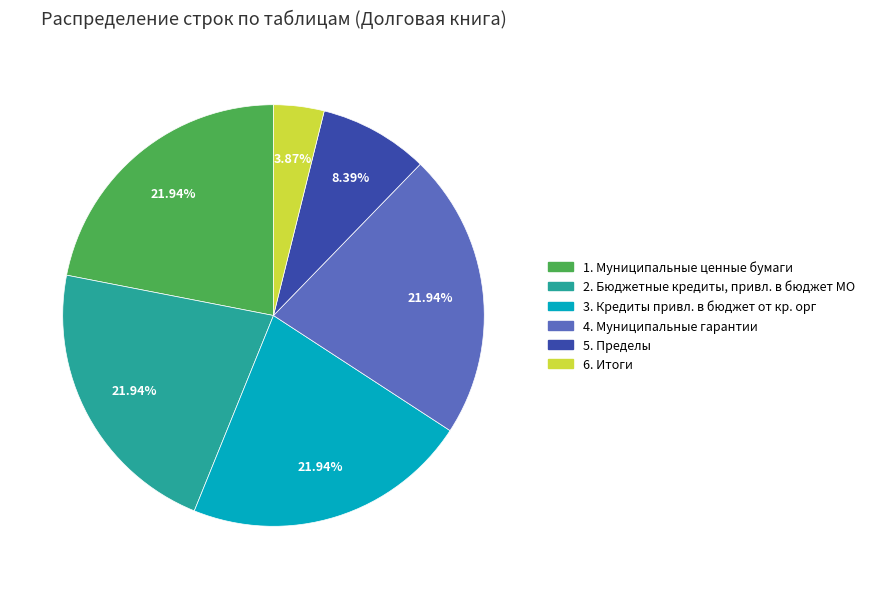

To the nearest percent, what is the combined percentage of 6. Итоги and 3. Кредиты привл. в бюджет от кр. орг?

26%